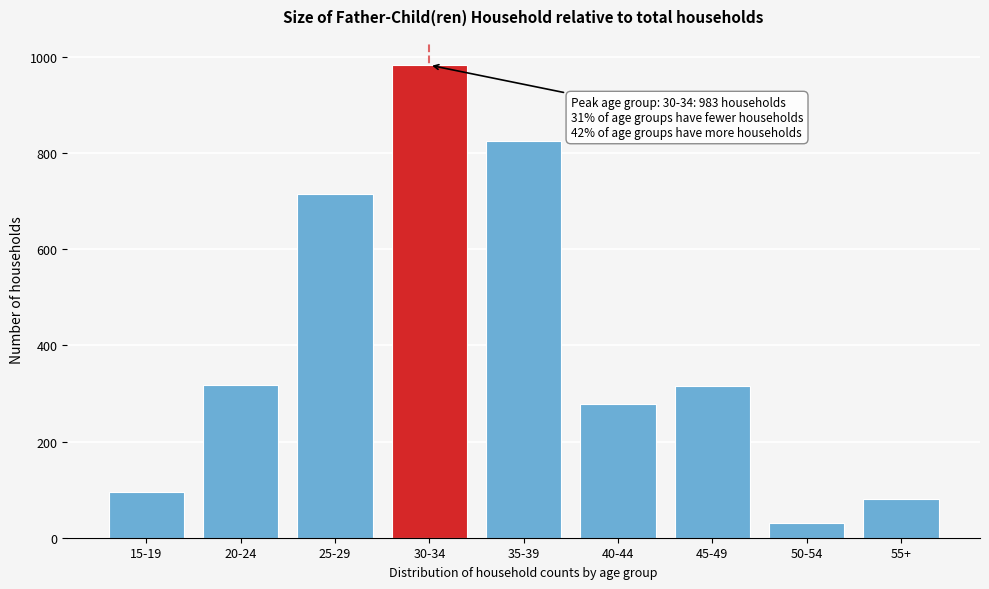

Between 30-34 and 50-54, which is larger?

30-34